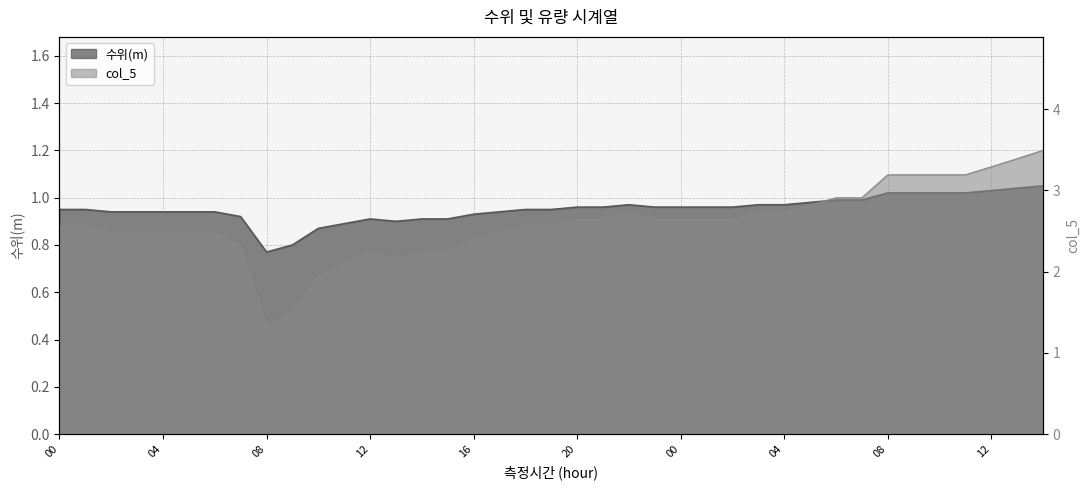

True or false: 수위(m) has a value of 0.5 at 02.

False